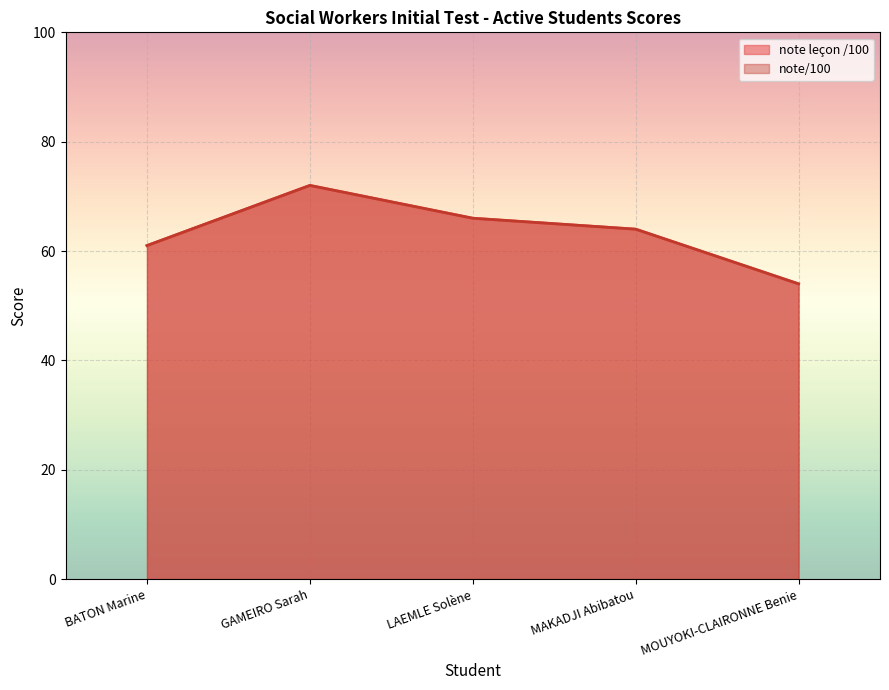

Count the note/100 values in the range 61 to 66.

3